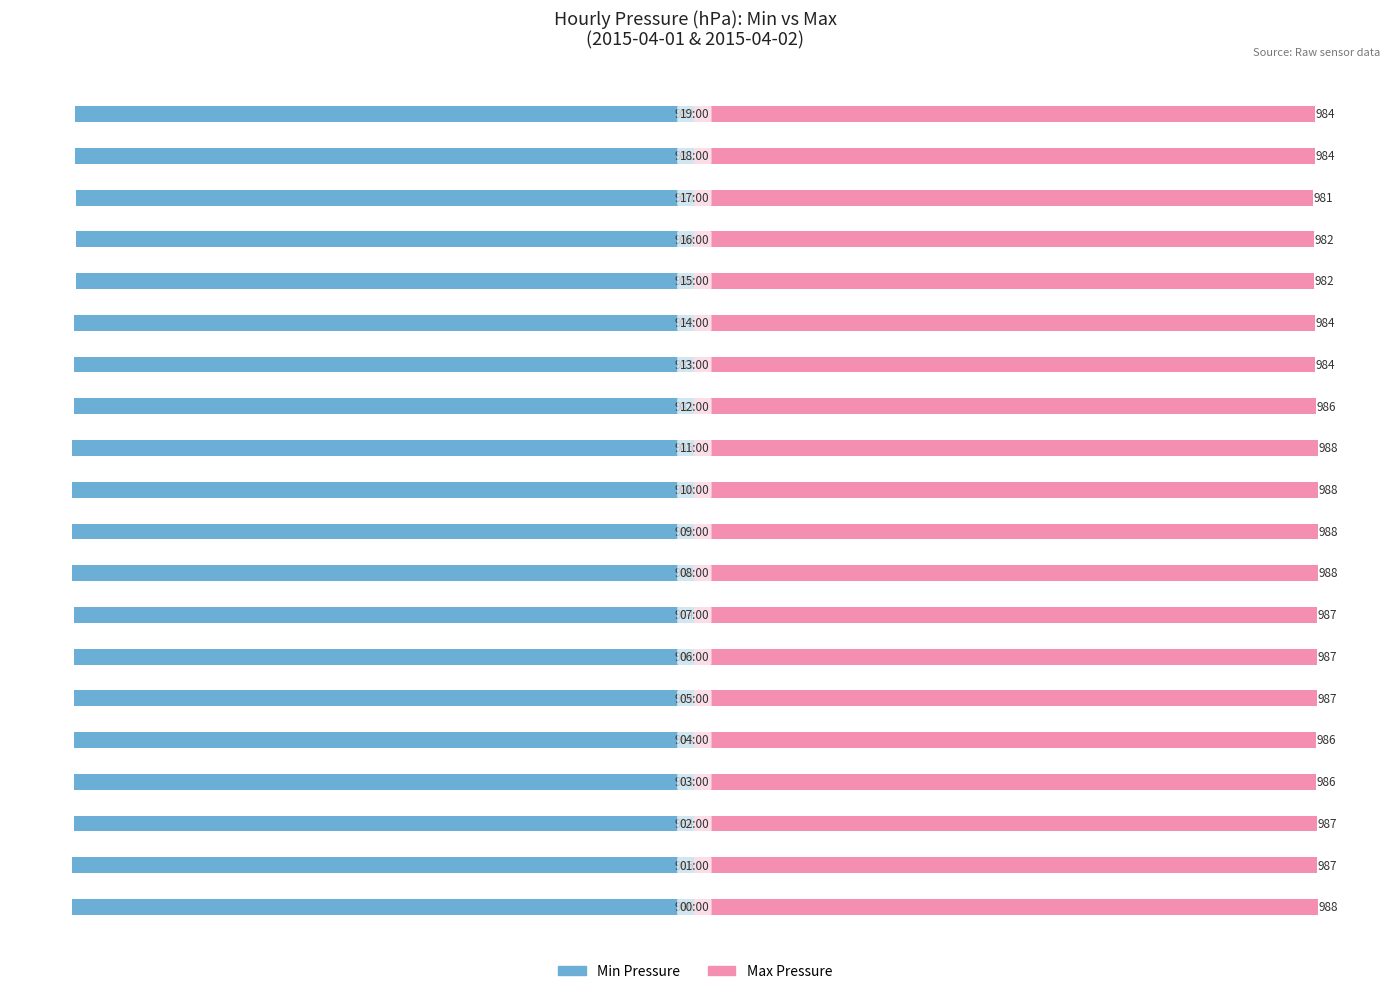

How many data points in Min Pressure are less than -983?

10